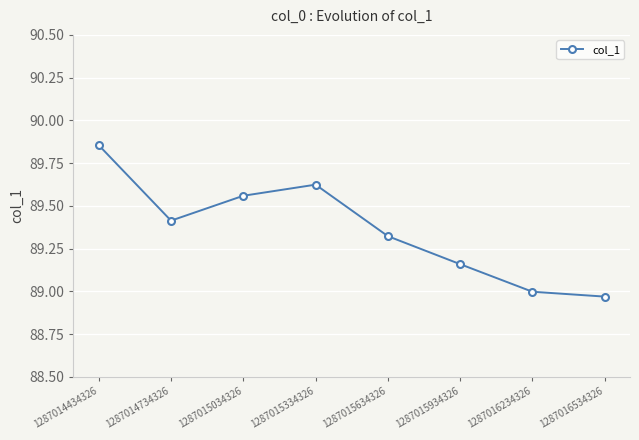

Does the chart have visible grid lines?

Yes